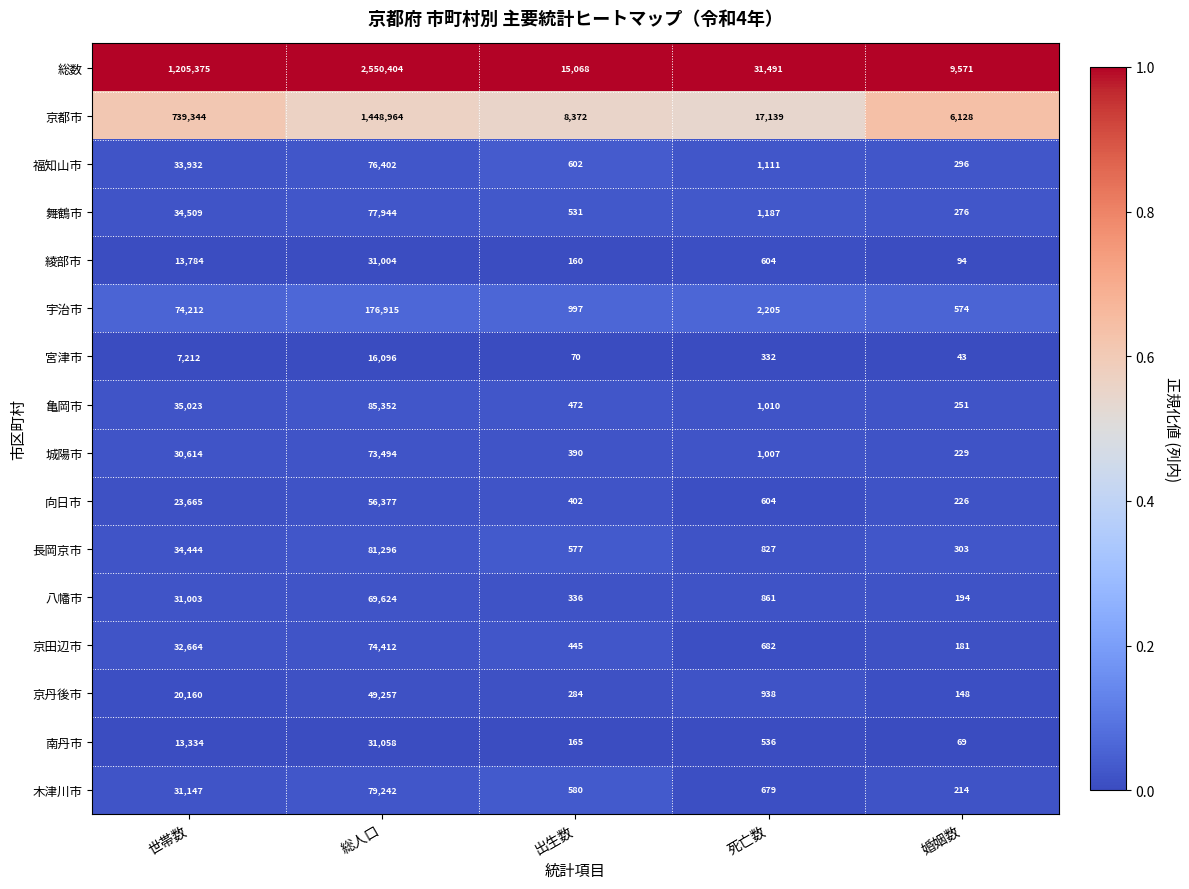

Where is 城陽市 nearest to the value 36861?

世帯数